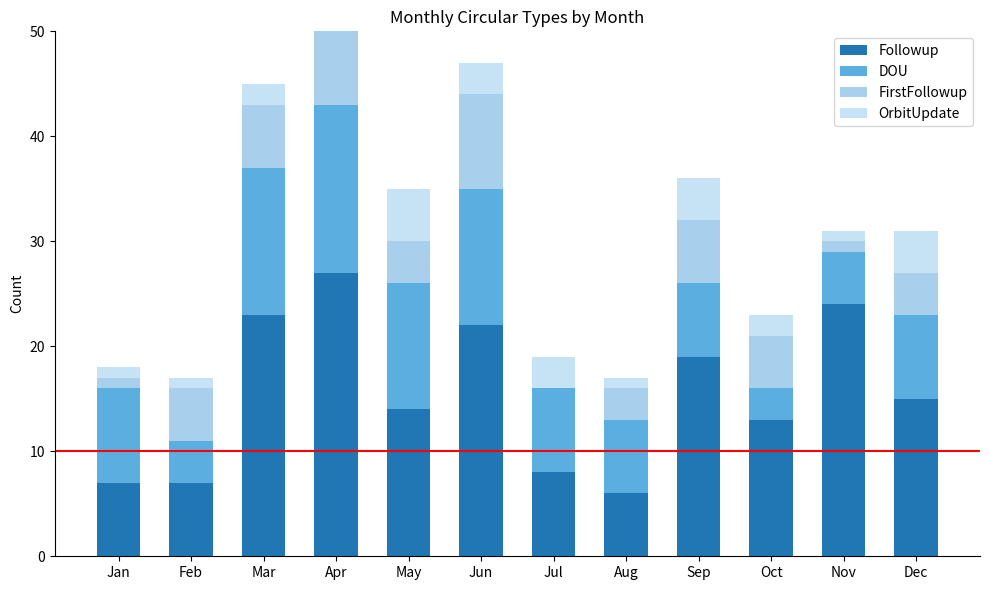

At which label does OrbitUpdate first exceed 2?

May